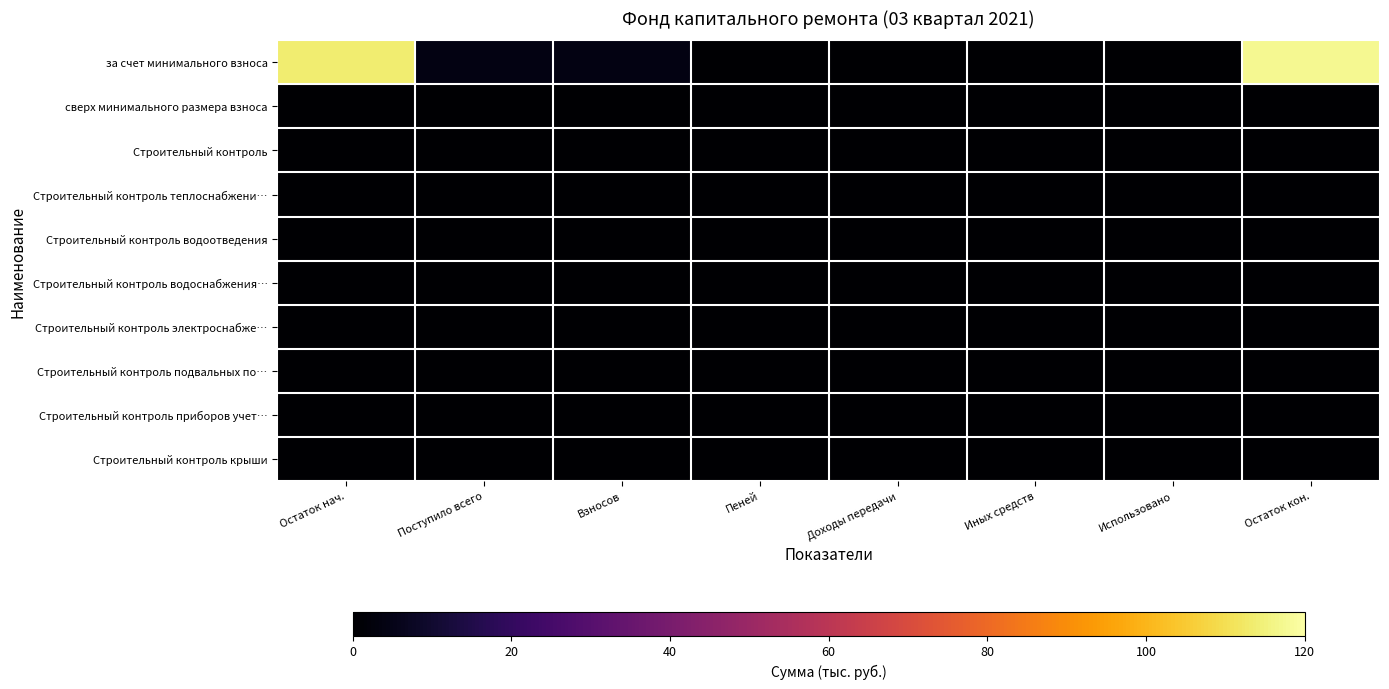

Reading left to right, extract all data points from this chart.

за счет минимального взноса: Остаток нач.=113.6	Поступило всего=4.0	Взносов=4.0	Пеней=0.0	Доходы передачи=0.0	Иных средств=0.0	Использовано=0.0	Остаток кон.=117.6
сверх минимального размера взноса: Остаток нач.=0.0	Поступило всего=0.0	Взносов=0.0	Пеней=0.0	Доходы передачи=0.0	Иных средств=0.0	Использовано=0.0	Остаток кон.=0.0
Строительный контроль: Остаток нач.=0.0	Поступило всего=0.0	Взносов=0.0	Пеней=0.0	Доходы передачи=0.0	Иных средств=0.0	Использовано=0.0	Остаток кон.=0.0
Строительный контроль теплоснабжени…: Остаток нач.=0.0	Поступило всего=0.0	Взносов=0.0	Пеней=0.0	Доходы передачи=0.0	Иных средств=0.0	Использовано=0.0	Остаток кон.=0.0
Строительный контроль водоотведения: Остаток нач.=0.0	Поступило всего=0.0	Взносов=0.0	Пеней=0.0	Доходы передачи=0.0	Иных средств=0.0	Использовано=0.0	Остаток кон.=0.0
Строительный контроль водоснабжения…: Остаток нач.=0.0	Поступило всего=0.0	Взносов=0.0	Пеней=0.0	Доходы передачи=0.0	Иных средств=0.0	Использовано=0.0	Остаток кон.=0.0
Строительный контроль электроснабже…: Остаток нач.=0.0	Поступило всего=0.0	Взносов=0.0	Пеней=0.0	Доходы передачи=0.0	Иных средств=0.0	Использовано=0.0	Остаток кон.=0.0
Строительный контроль подвальных по…: Остаток нач.=0.0	Поступило всего=0.0	Взносов=0.0	Пеней=0.0	Доходы передачи=0.0	Иных средств=0.0	Использовано=0.0	Остаток кон.=0.0
Строительный контроль приборов учет…: Остаток нач.=0.0	Поступило всего=0.0	Взносов=0.0	Пеней=0.0	Доходы передачи=0.0	Иных средств=0.0	Использовано=0.0	Остаток кон.=0.0
Строительный контроль крыши: Остаток нач.=0.0	Поступило всего=0.0	Взносов=0.0	Пеней=0.0	Доходы передачи=0.0	Иных средств=0.0	Использовано=0.0	Остаток кон.=0.0